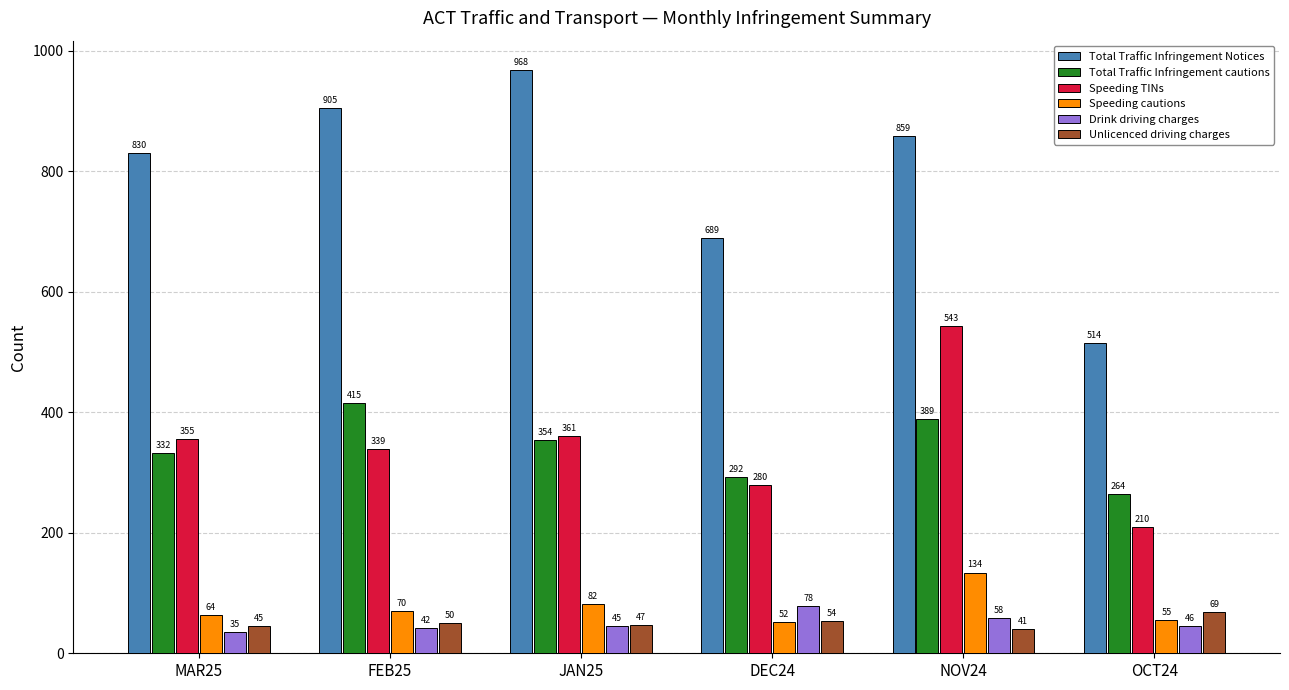

Which series changed the most between JAN25 and NOV24?

Speeding TINs